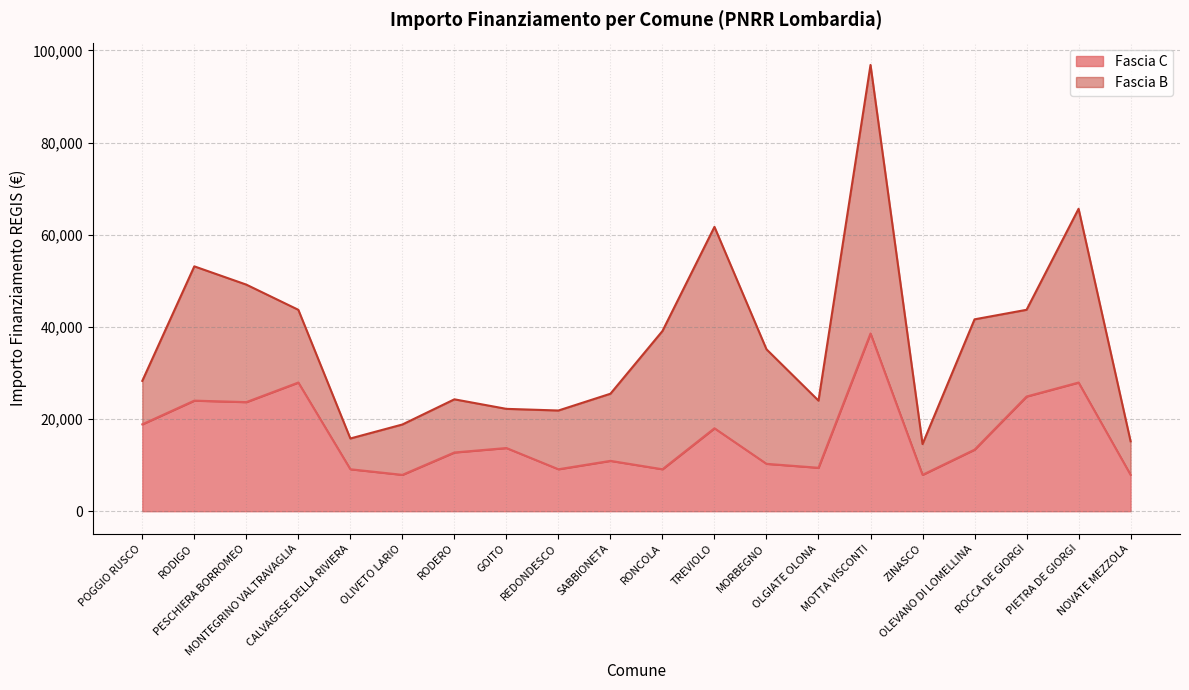

At which label does the data first exceed 13354?

POGGIO RUSCO